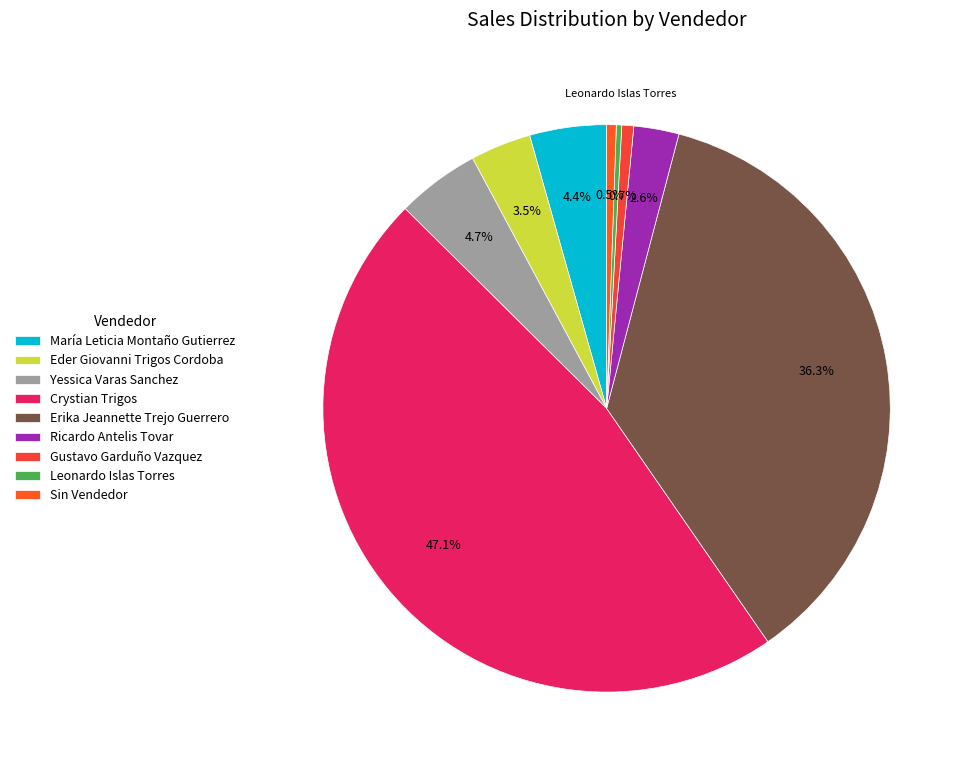

Rank the categories by value from lowest to highest.

Leonardo Islas Torres, Sin Vendedor, Gustavo Garduño Vazquez, Ricardo Antelis Tovar, Eder Giovanni Trigos Cordoba, María Leticia Montaño Gutierrez, Yessica Varas Sanchez, Erika Jeannette Trejo Guerrero, Crystian Trigos